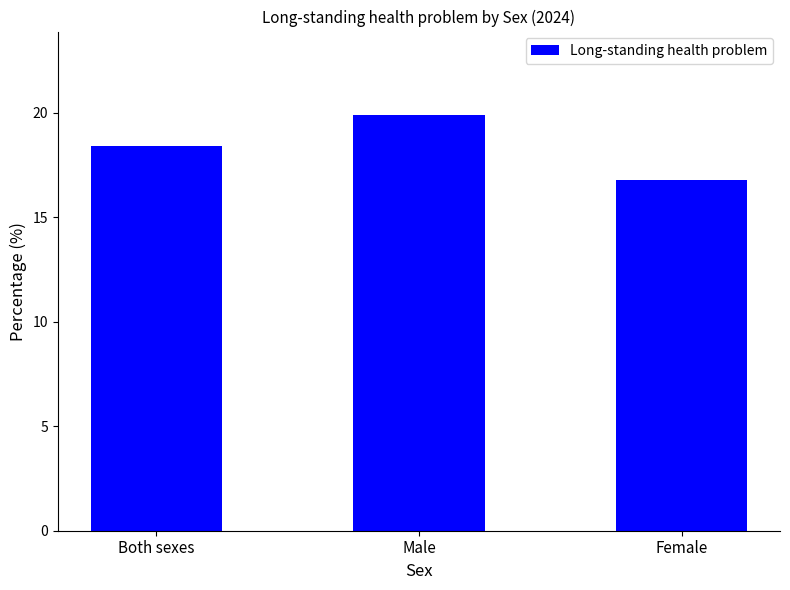

How many data points are above 18?

2